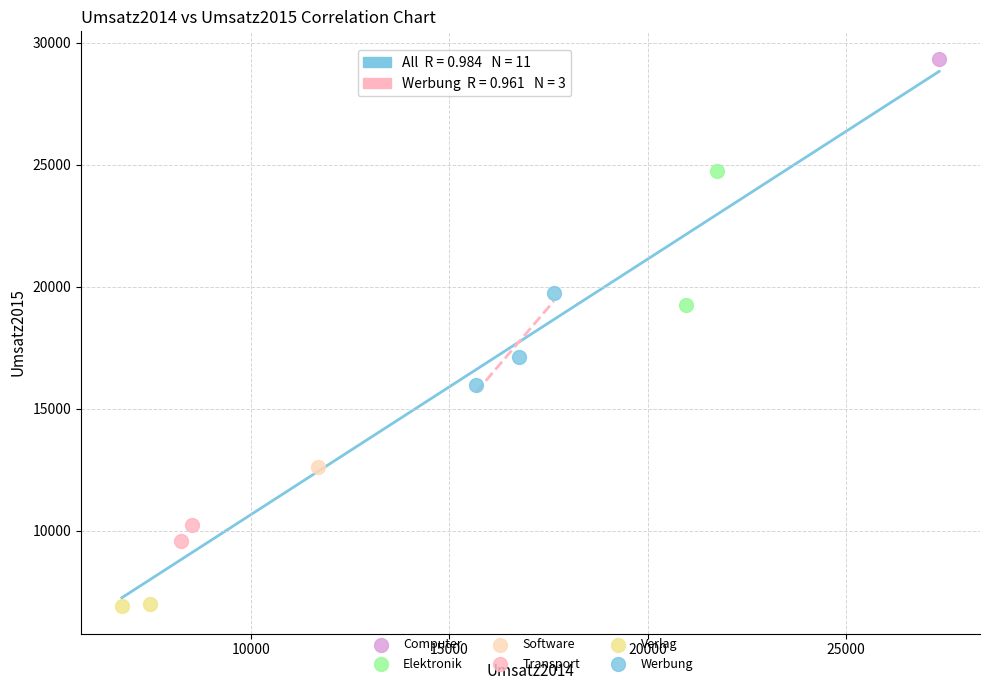

What are all the series names shown in the legend?

Computer, Elektronik, Software, Transport, Verlag, Werbung